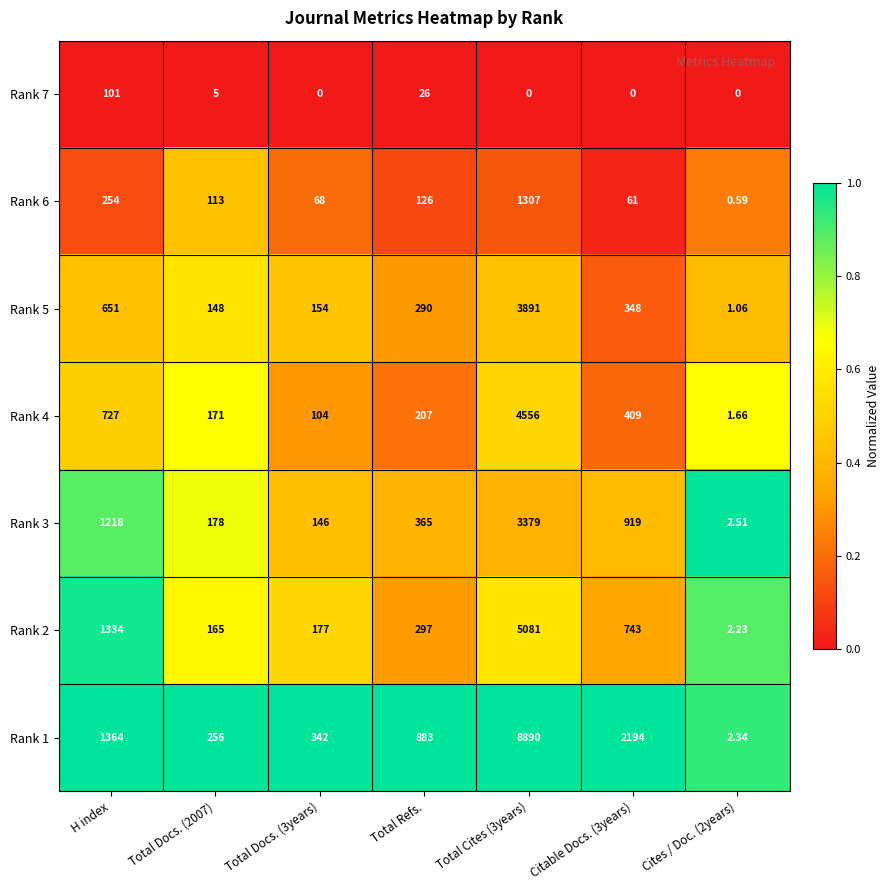

What is the total value across all series at Total Cites (3years)?

27104.0